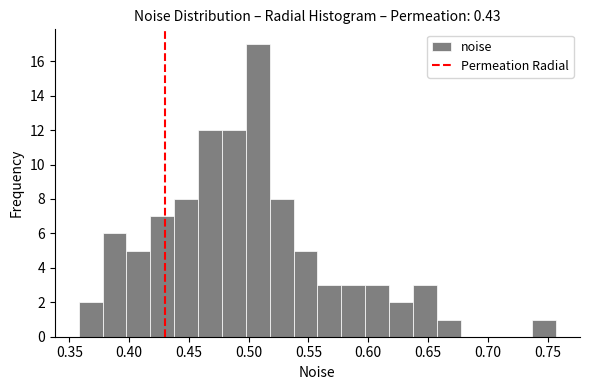

Read against the x-axis, roughly where is the centre of the tallest bar?

0.510